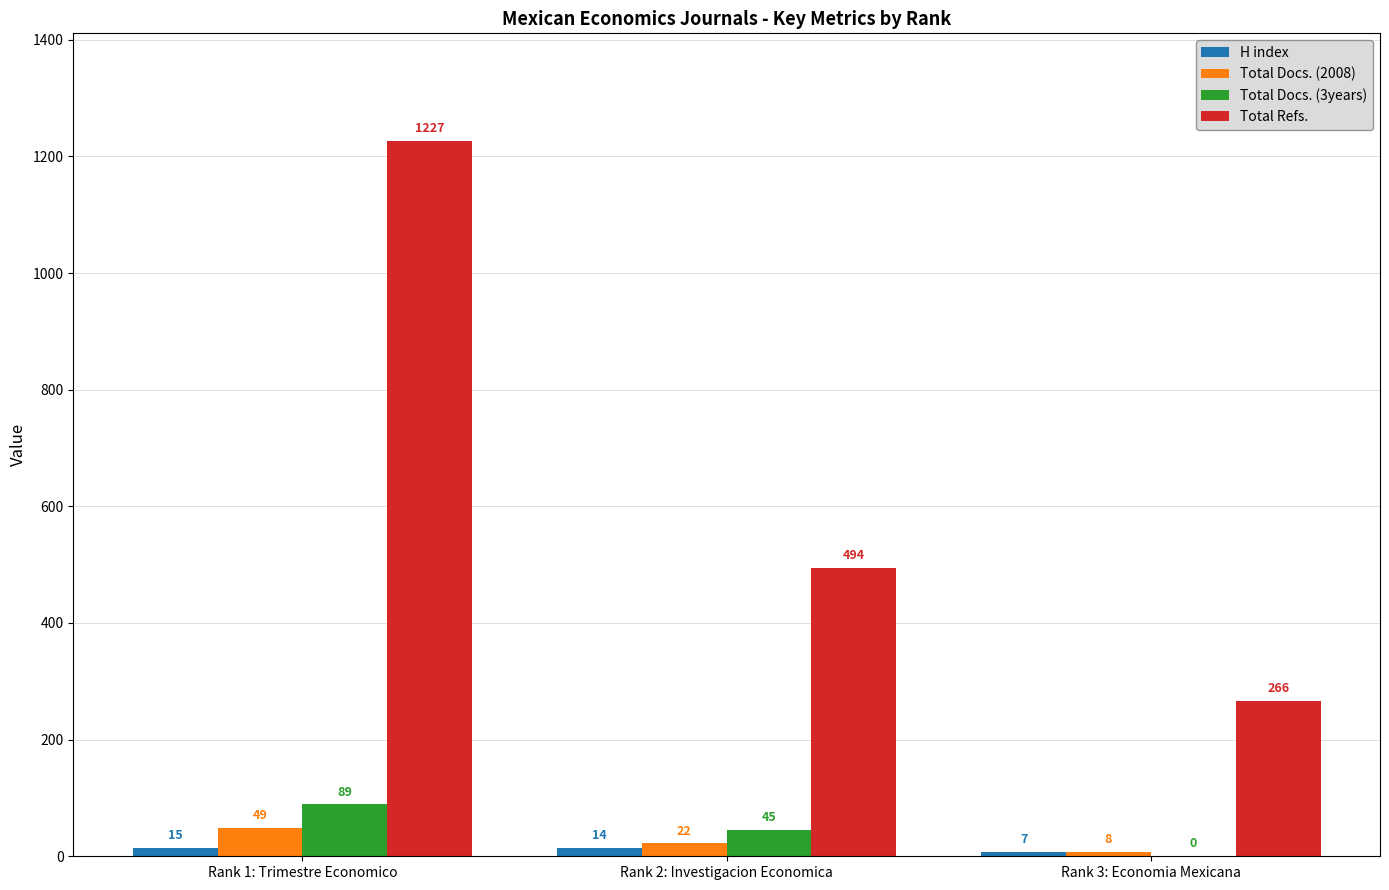

Which series has the largest range (max minus min)?

Total Refs.